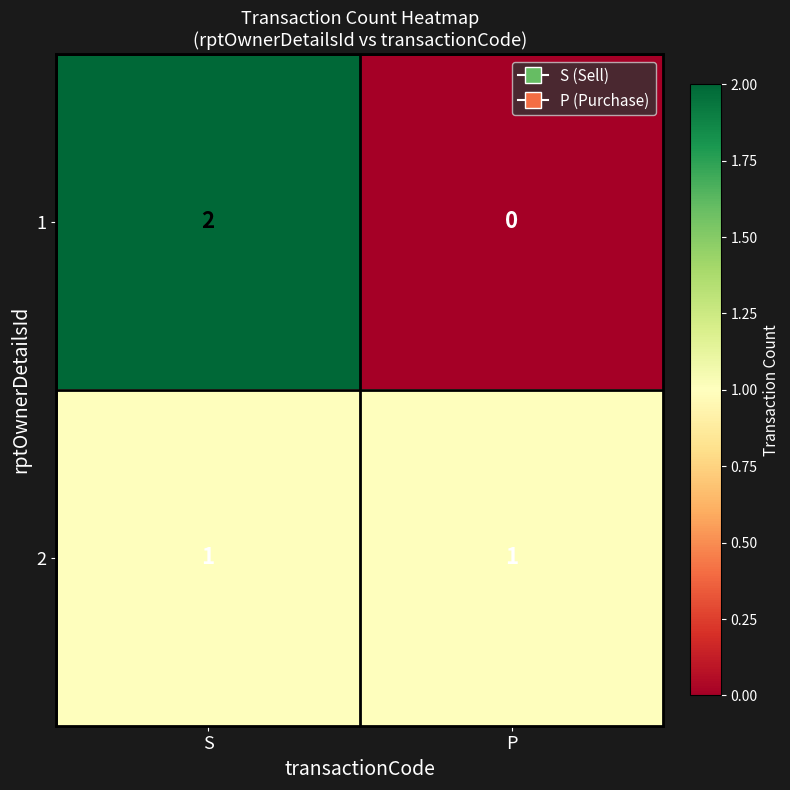

At which category is the sum across all series the highest?

S